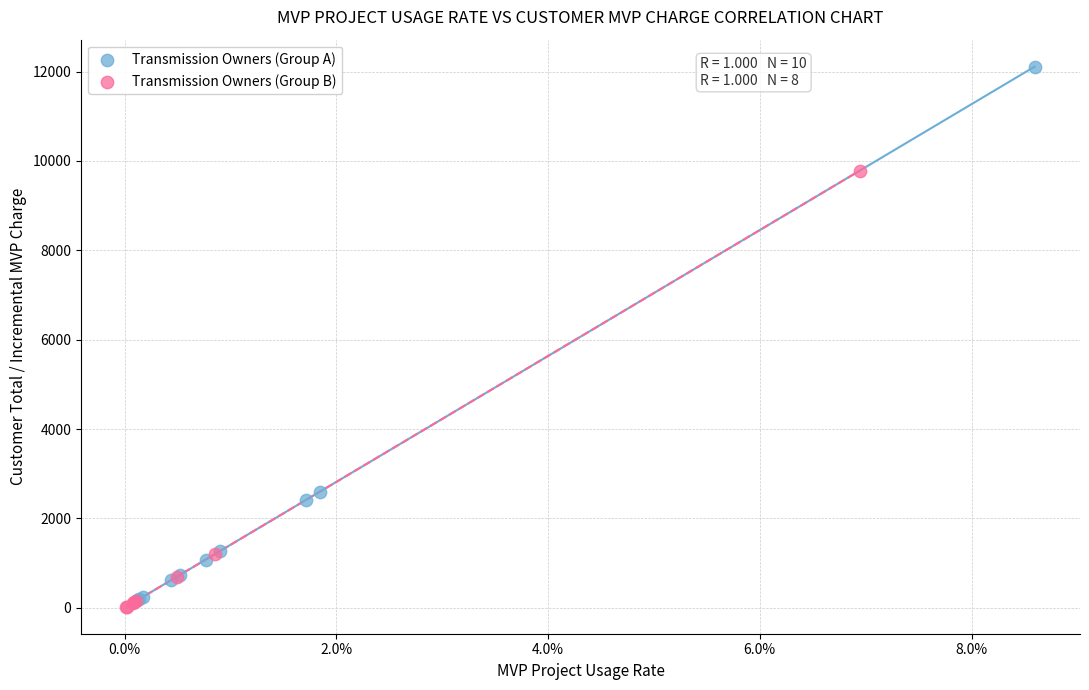

Which series has the largest Y range (max minus min)?

Transmission Owners (Group A)